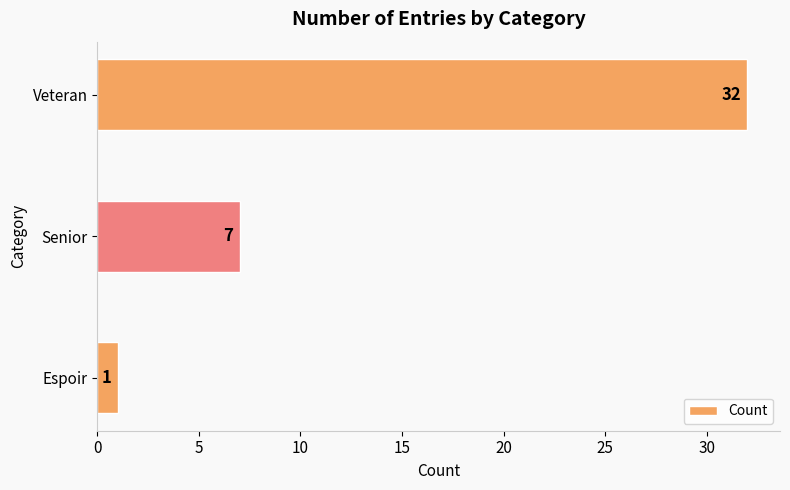

What is the difference between the second highest and minimum values?

6